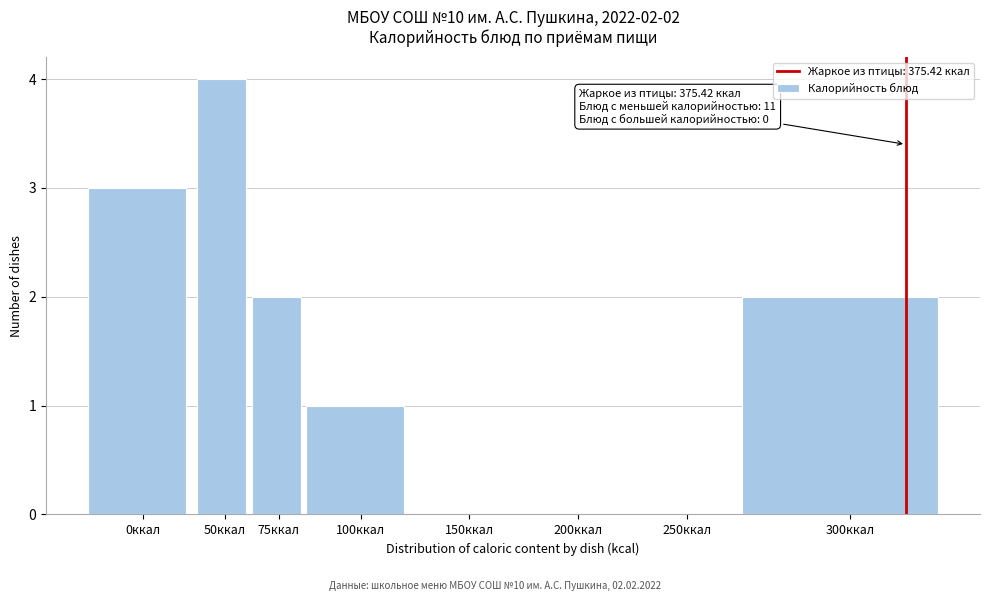

Reading right to left, extract all data points from this chart.

300ккал=2	250ккал=0	200ккал=0	150ккал=0	100ккал=1	75ккал=2	50ккал=4	0ккал=3